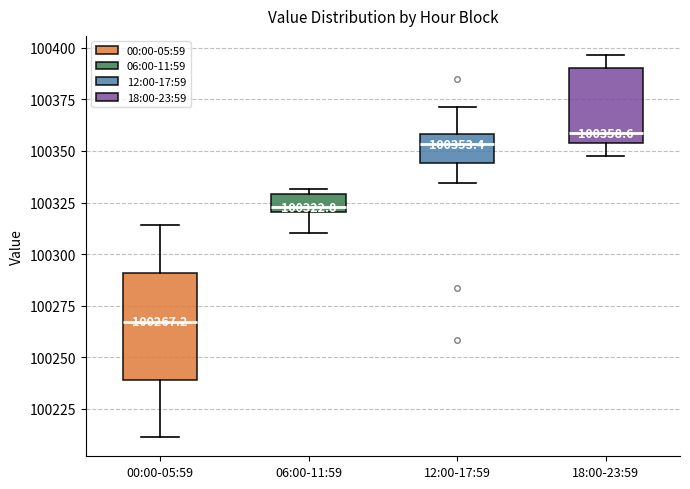

Which box is the tallest, from its lower edge to its upper edge?

00:00-05:59